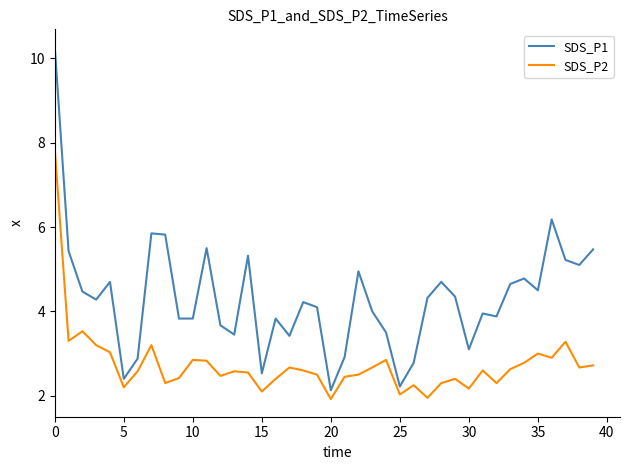

Which series has the largest range (max minus min)?

SDS_P1